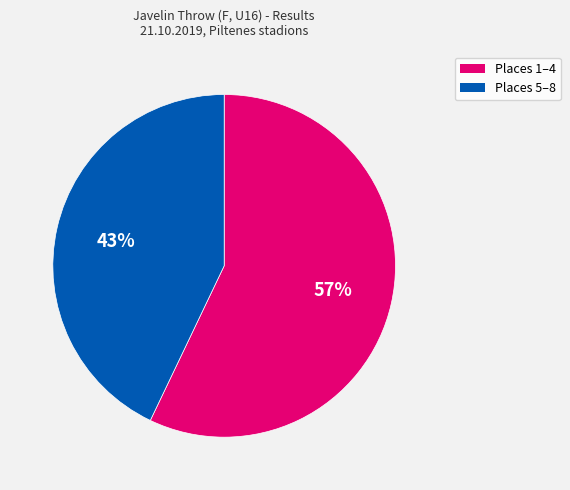

To the nearest percent, what portion does Places 1–4 represent?

57%